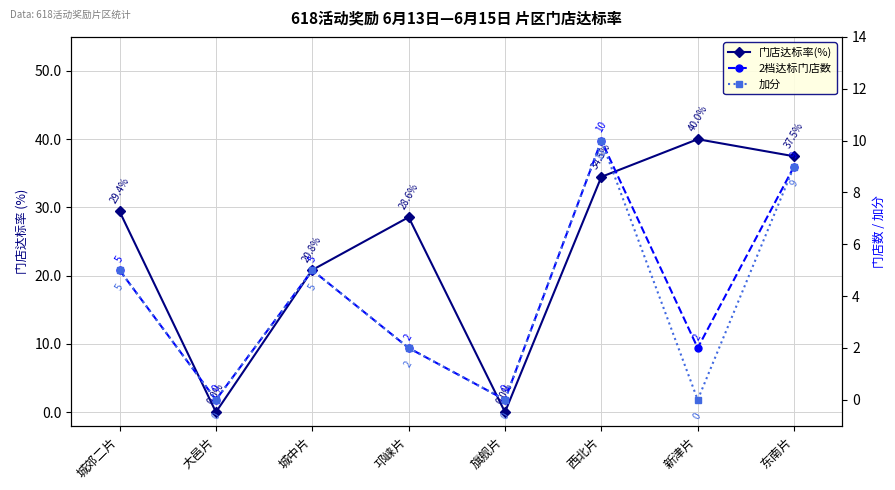

What is the sum of the 2档达标门店数 values at 新津片 and 大邑片?

2.0